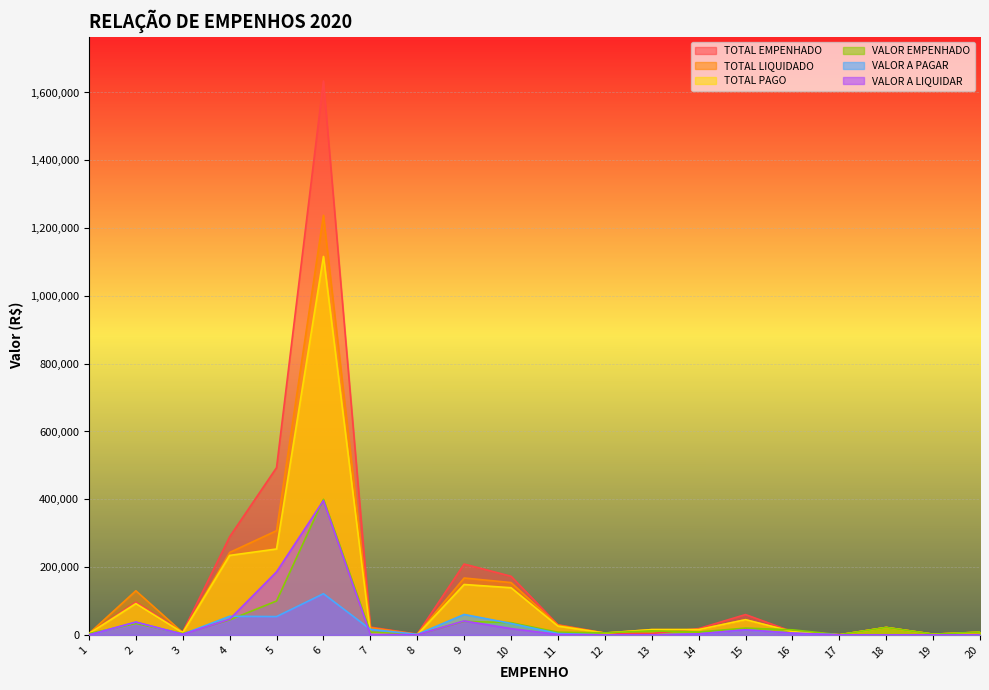

After their last crossing, which series has the higher values: VALOR A PAGAR or VALOR EMPENHADO?

VALOR EMPENHADO